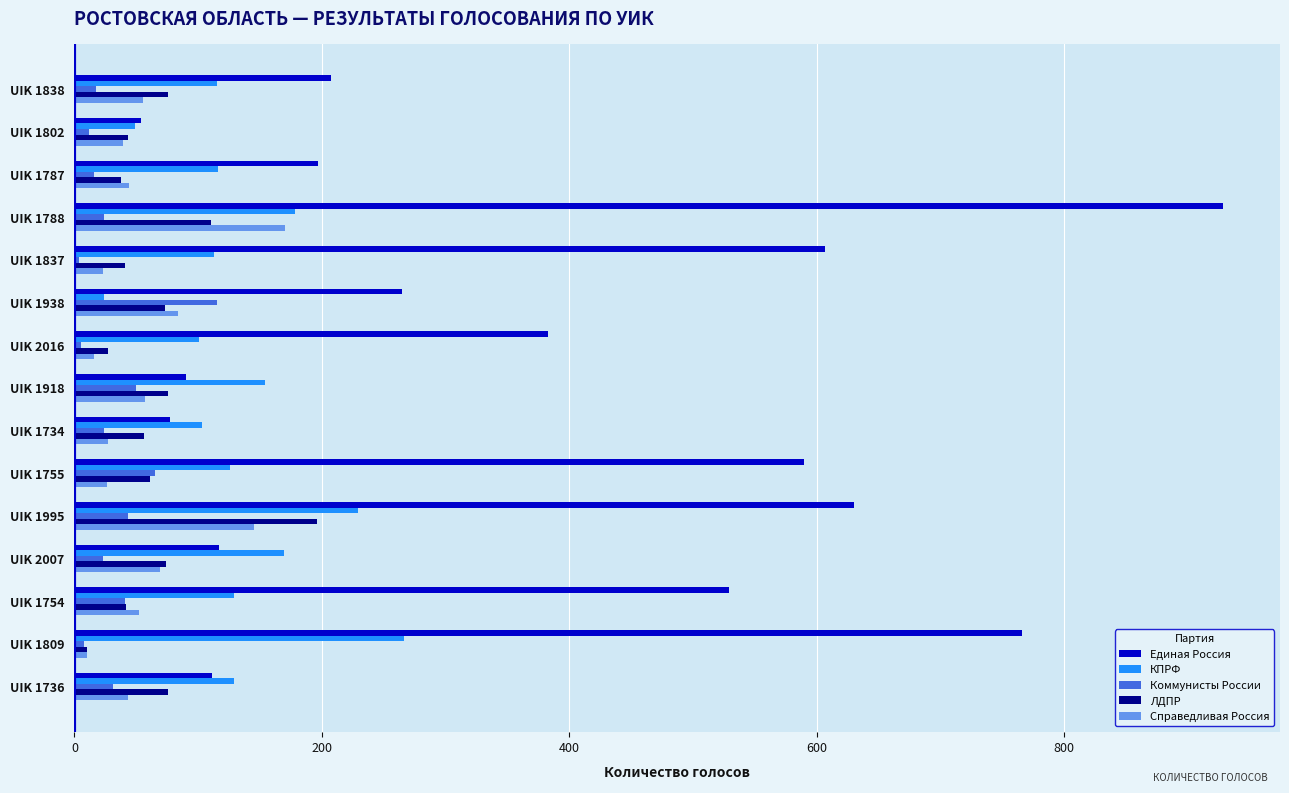

At which label does Единая Россия reach its minimum?

UIK 1802